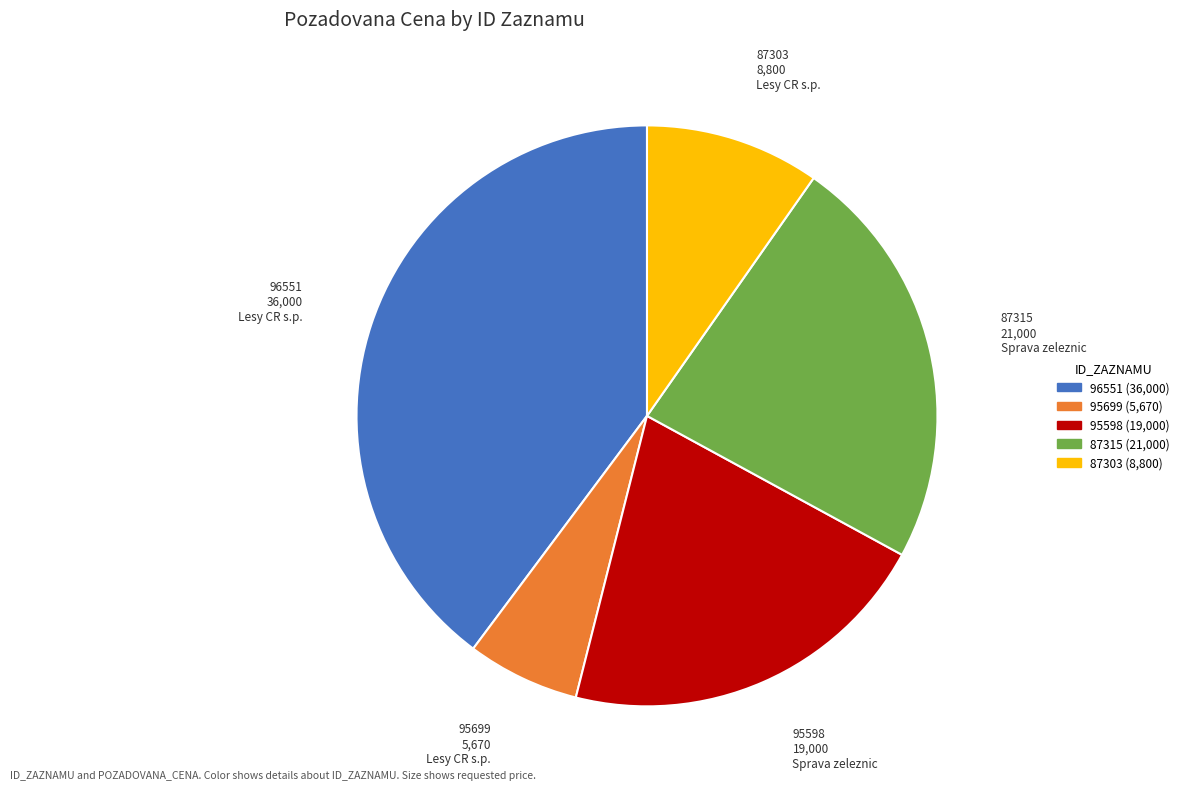

Does 87303 account for over 50% of the chart?

No